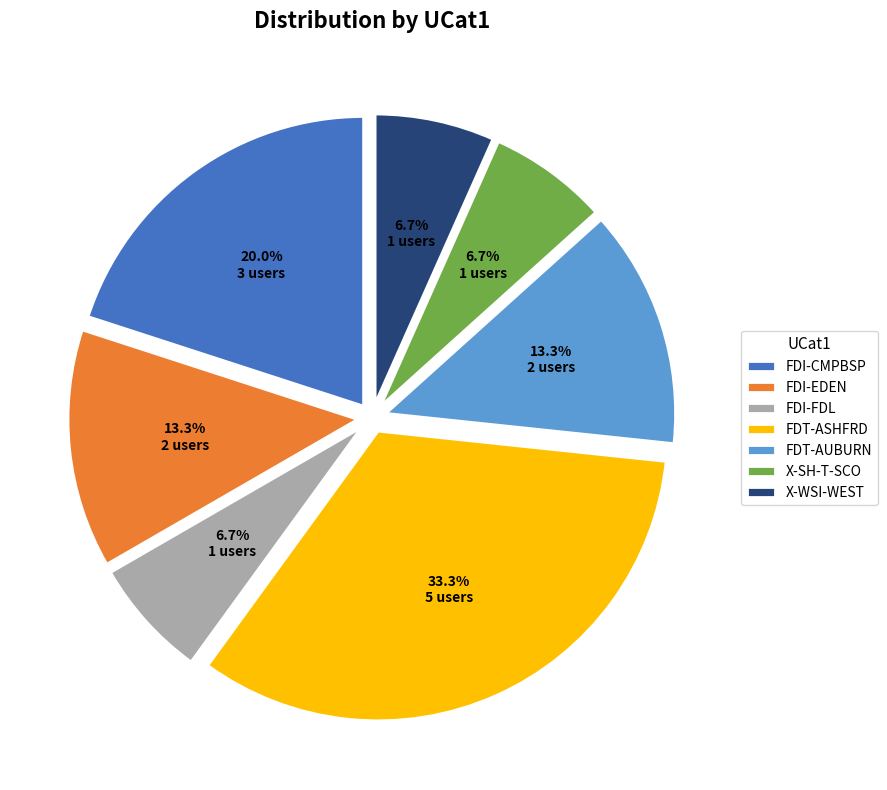

Does FDI-EDEN account for over 50% of the chart?

No